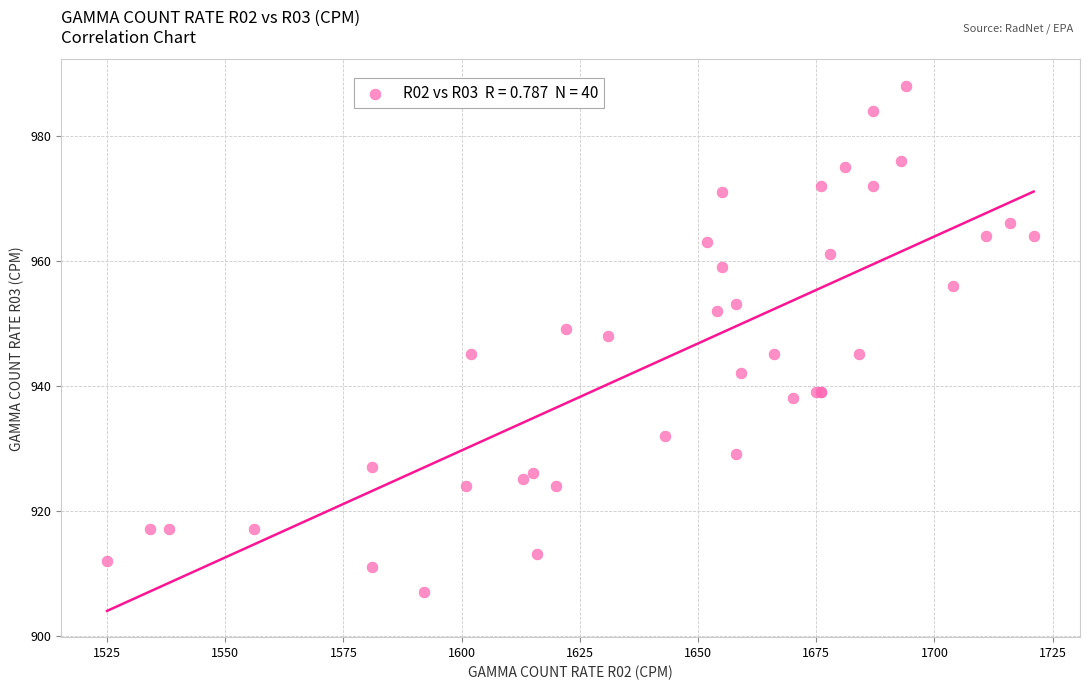

What Y value in the scatter plot is closest to 947?

948